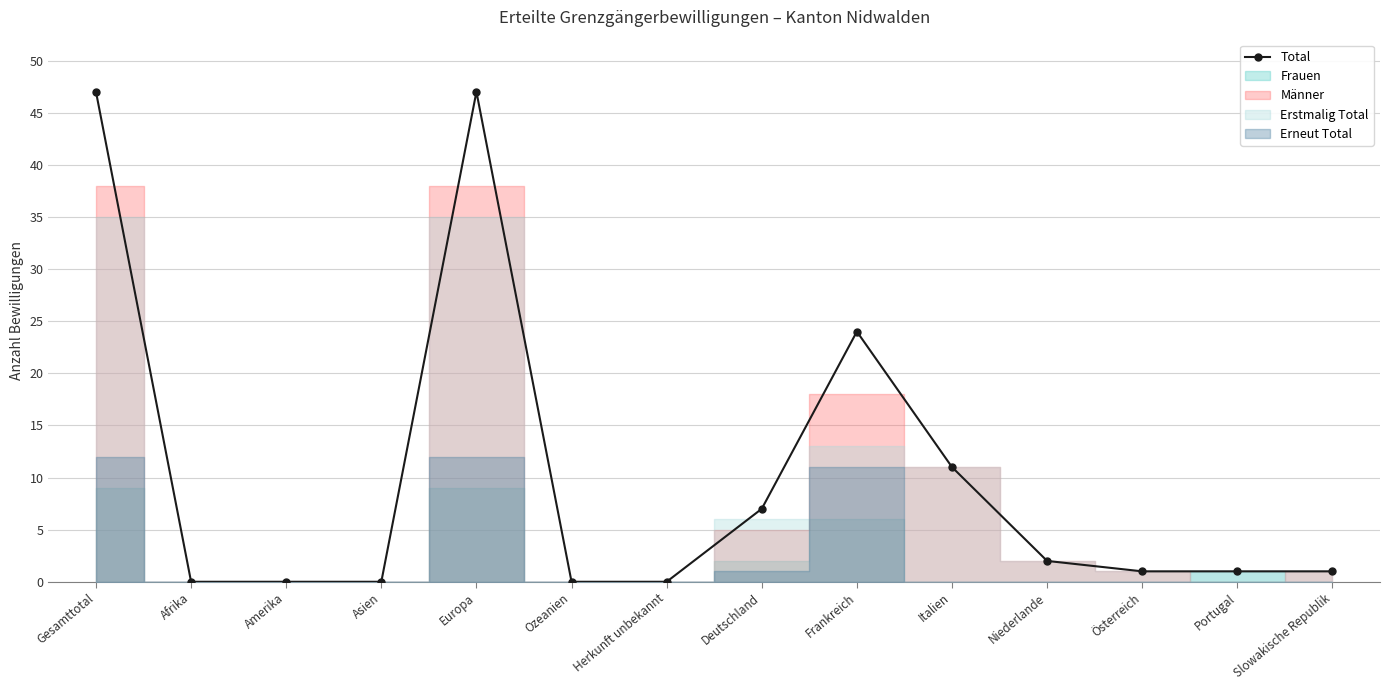

What is the difference between the maximum and minimum values?

47